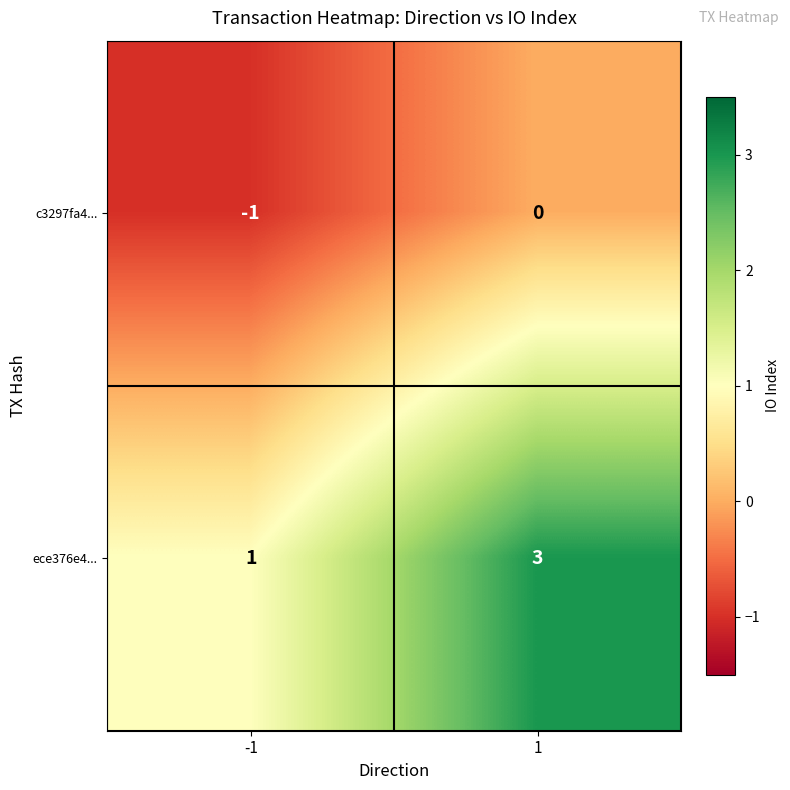

What is the sum of the ece376e4... values at 1 and -1?

4